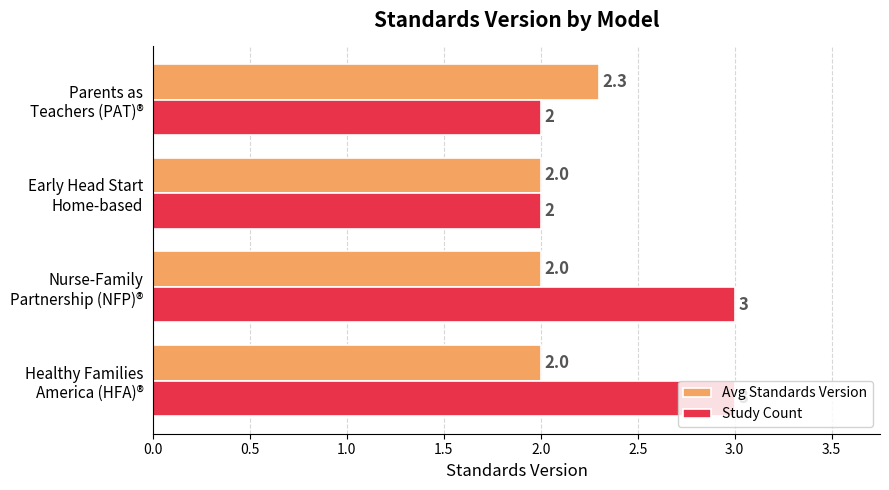

Which series has the largest range (max minus min)?

Study Count